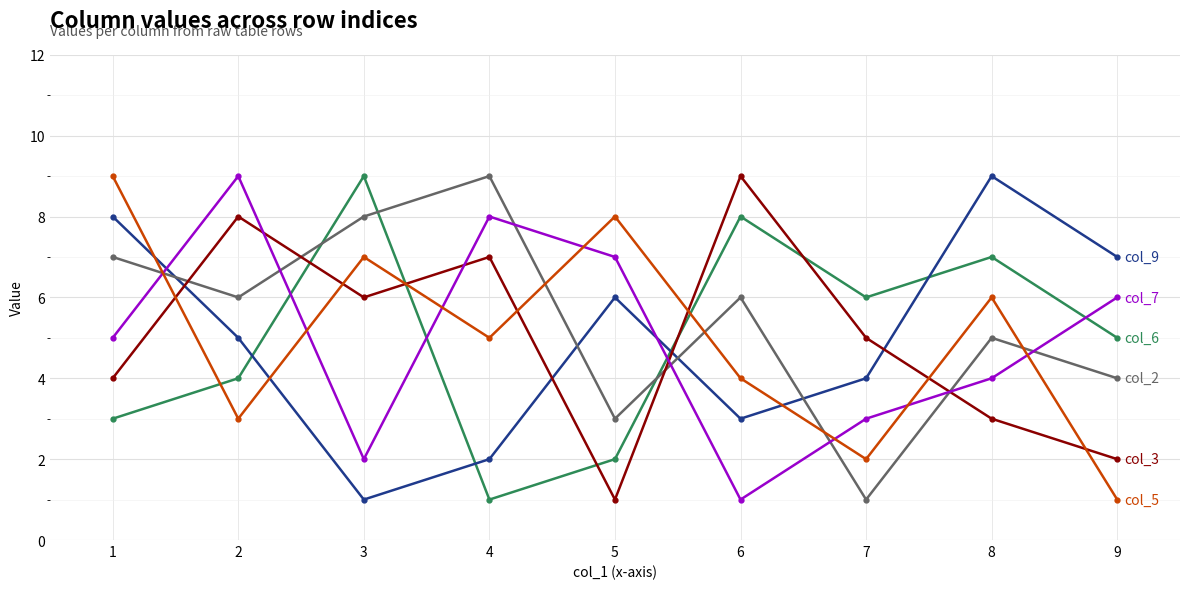

What is the greatest value displayed?

9